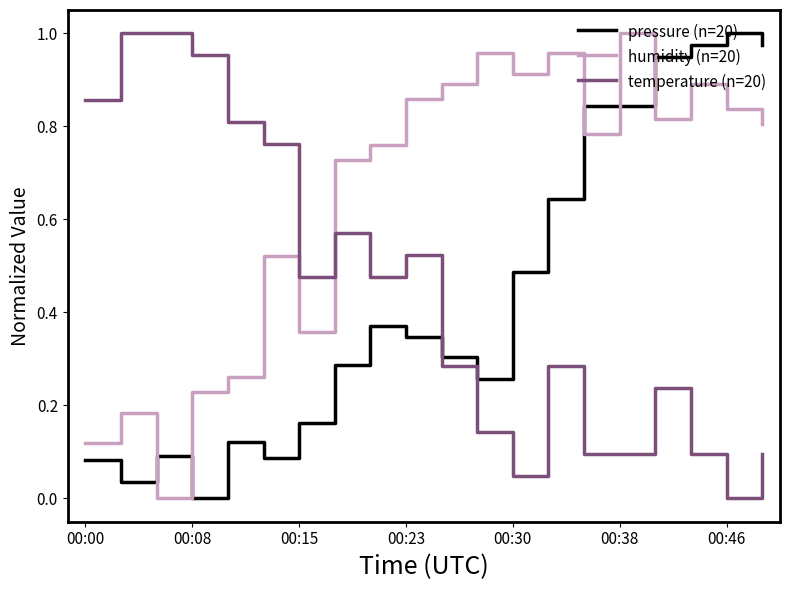

Which series ends up on top after the final intersection of temperature (n=20) and pressure (n=20)?

pressure (n=20)